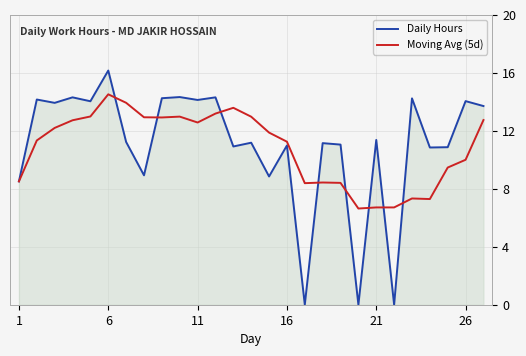

Which series has the largest range (max minus min)?

Daily Hours